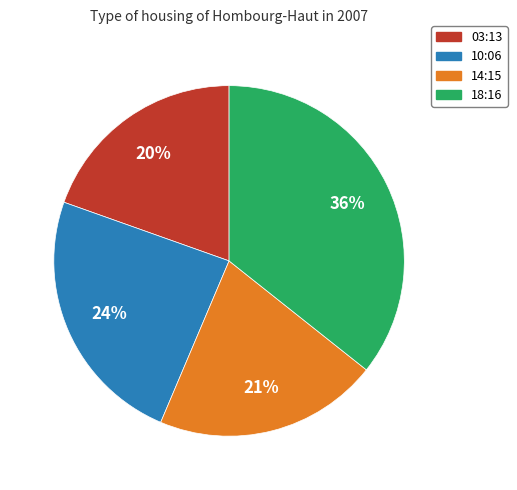

Does any single category account for the majority?

No